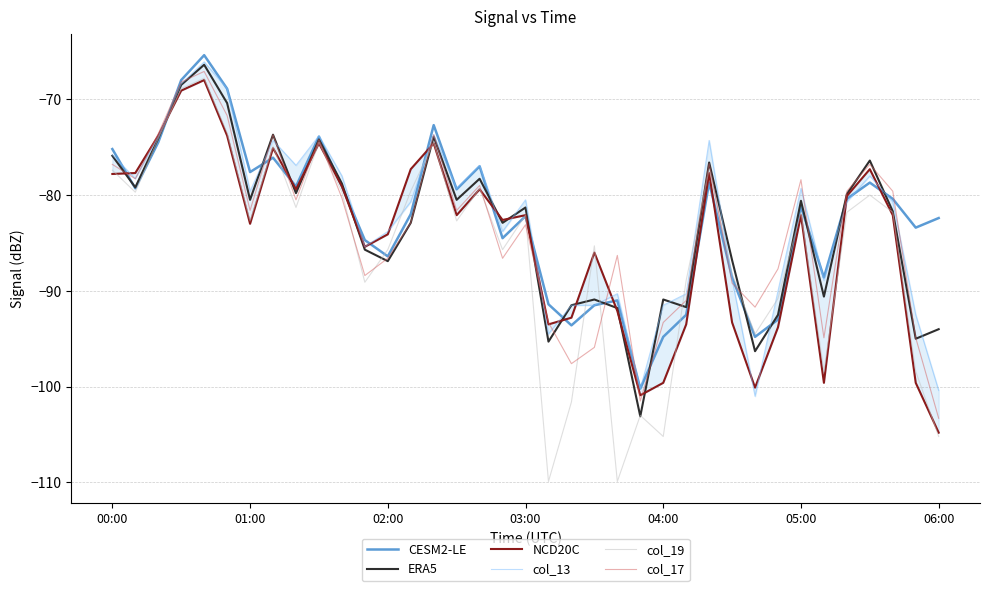

At how many categories does at least one series exceed -76?

9